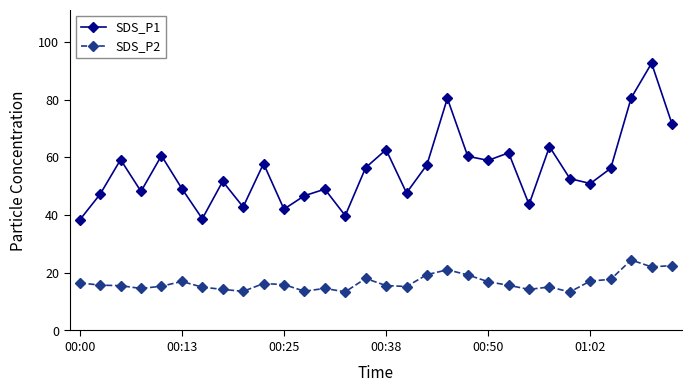

What is the difference between the second highest and minimum values in the SDS_P2 series?

9.1